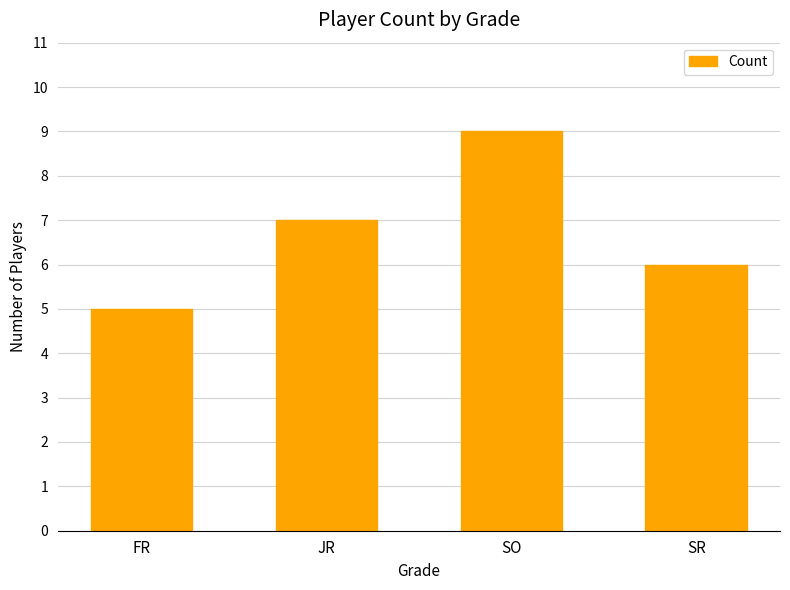

Is it true that the value at JR is 7?

True